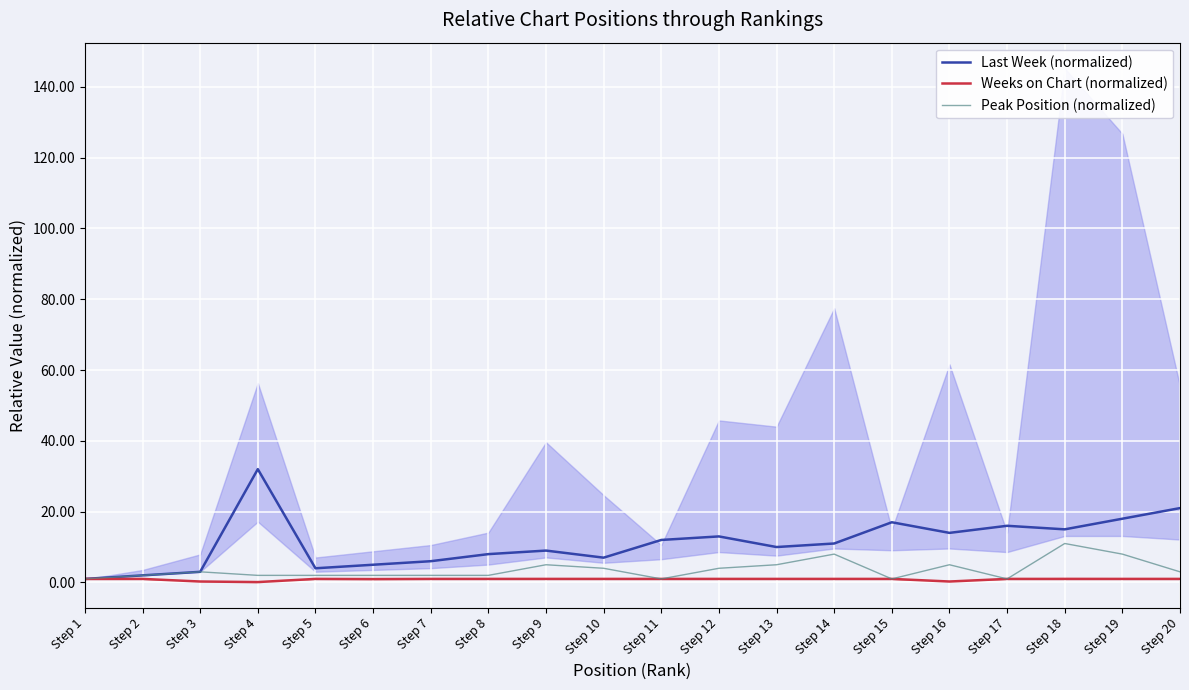

Which series has the largest total across all categories?

Last Week (normalized)